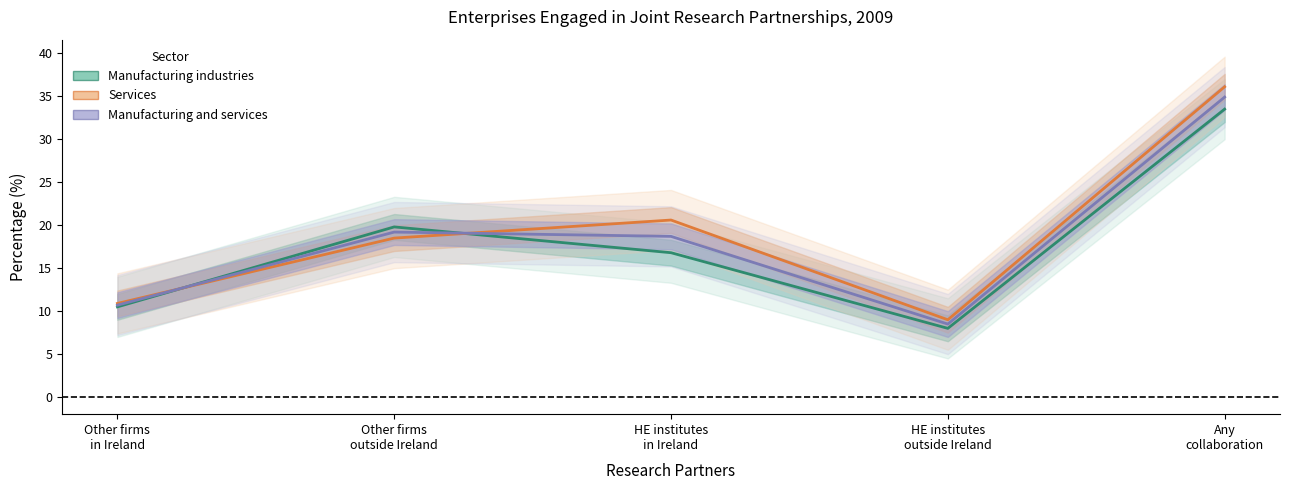

How many data points in Services are less than 18?

2